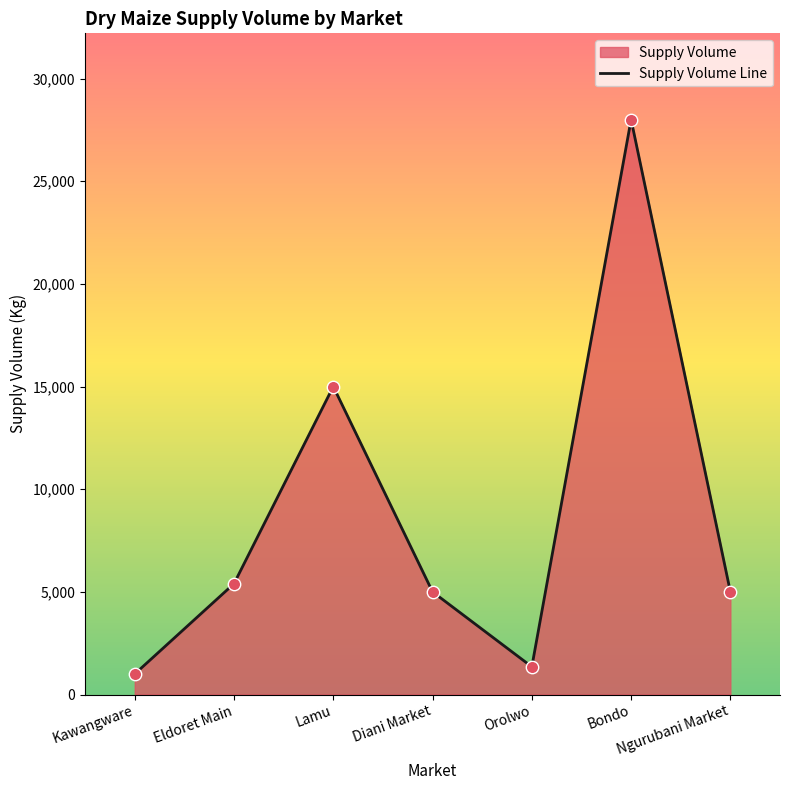

What is the ratio of the value at Eldoret Main to the value at Lamu?

0.4